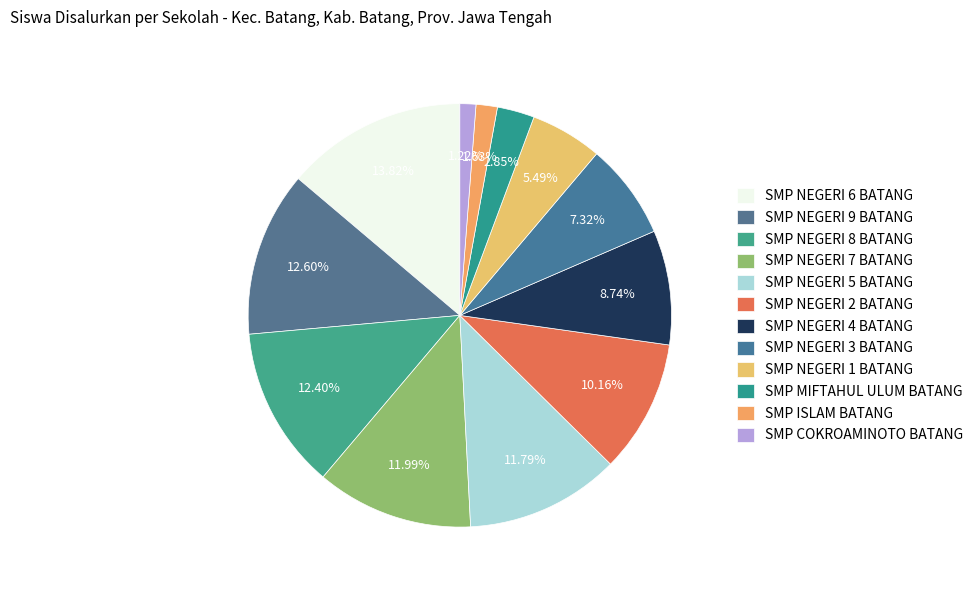

To the nearest percent, what is the difference between the largest and smallest slice percentages?

13%